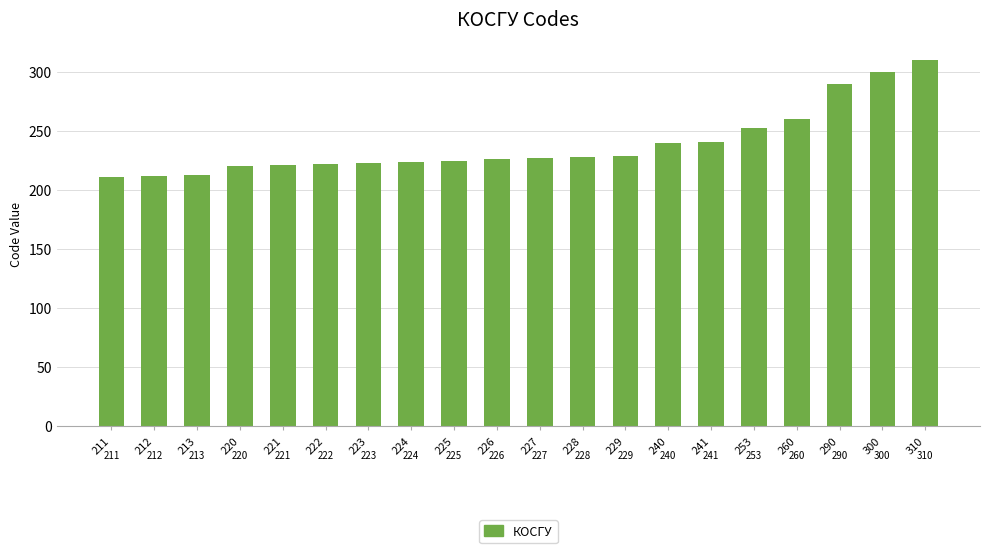

What is the smallest value displayed?

211